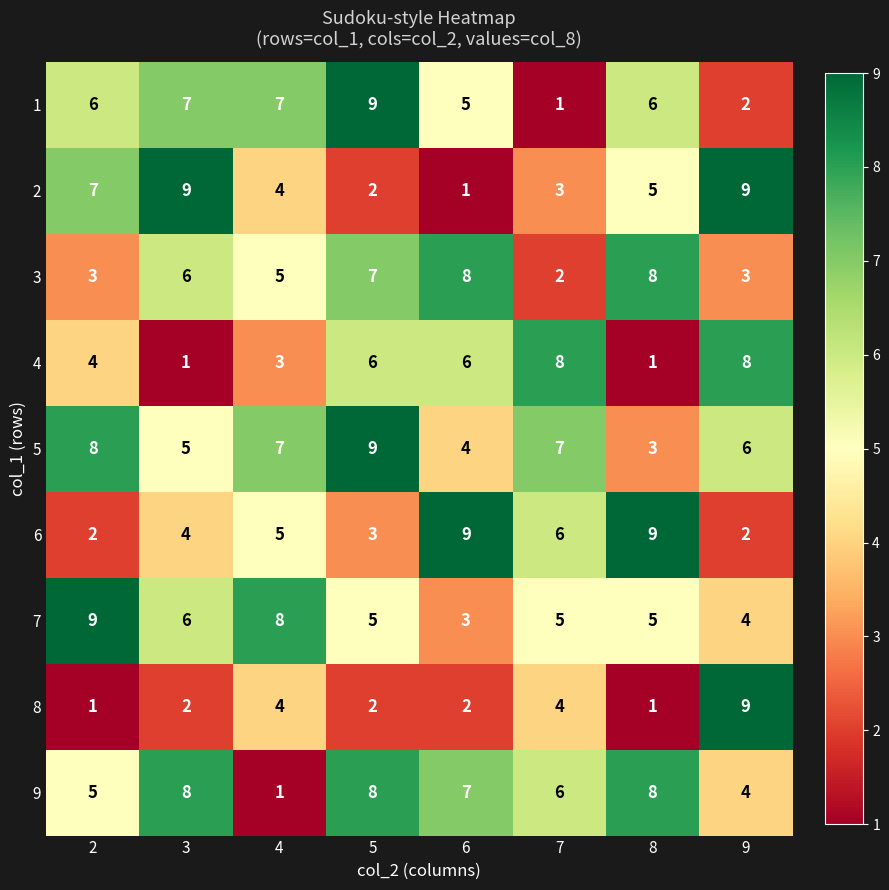

What is the difference between the maximum and minimum values in the 6 series?

7